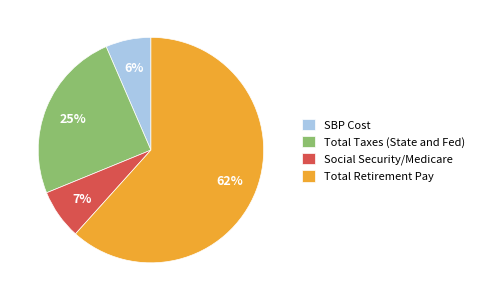

How many slices are in this pie chart?

4